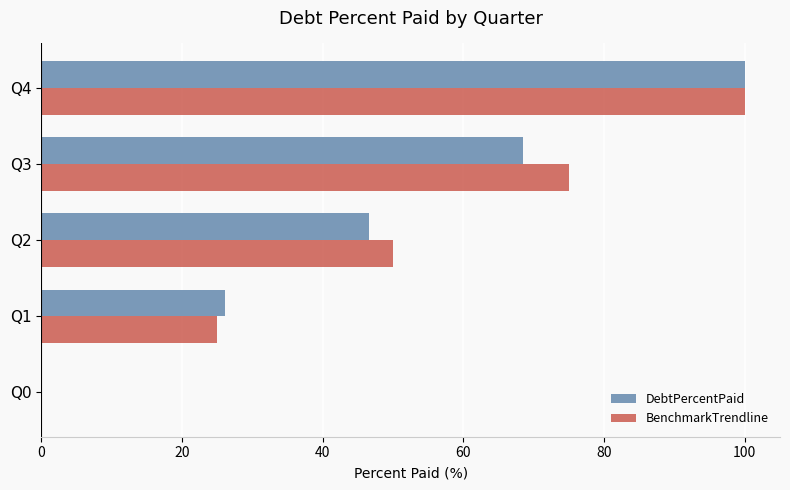

At which category is the sum across all series the highest?

Q4